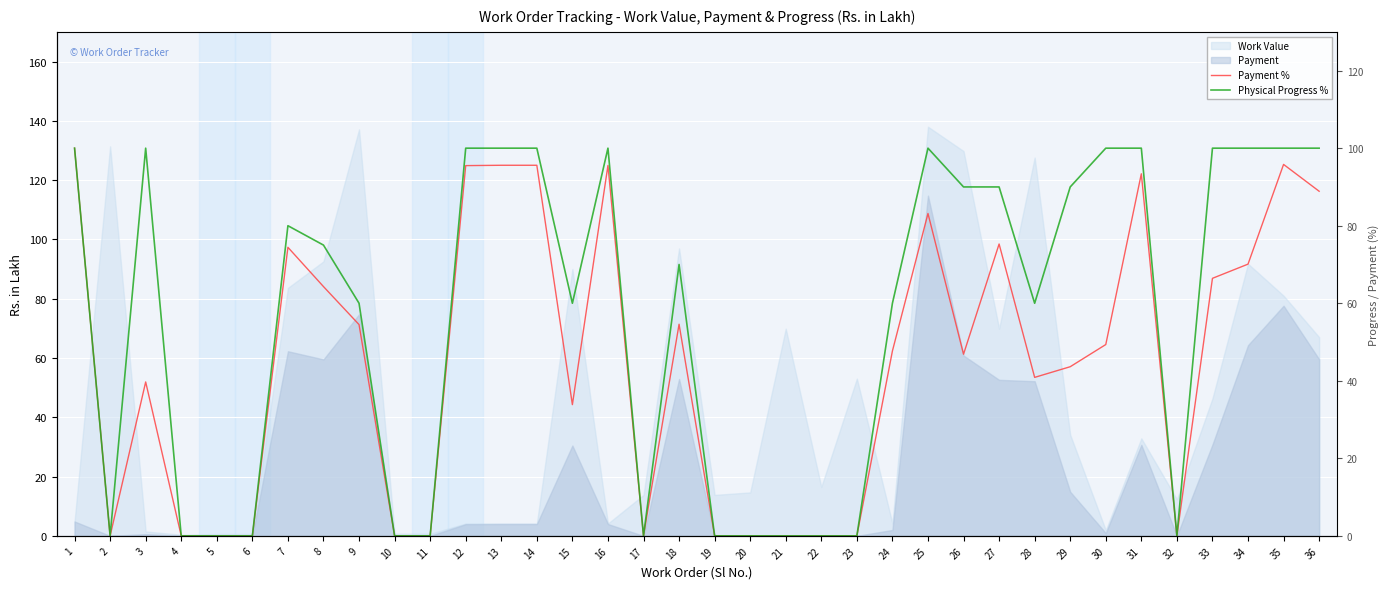

True or false: Physical Progress % has a value of 100.0 at 14.

True